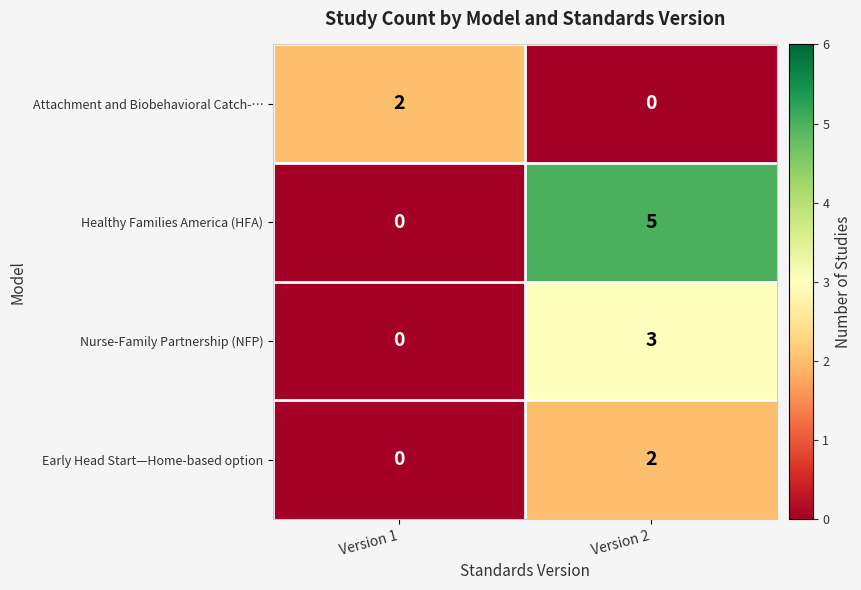

Reading right to left, list all the values displayed in this chart.

Attachment and Biobehavioral Catch-…: Version 2=0	Version 1=2
Healthy Families America (HFA): Version 2=5	Version 1=0
Nurse-Family Partnership (NFP): Version 2=3	Version 1=0
Early Head Start—Home-based option: Version 2=2	Version 1=0